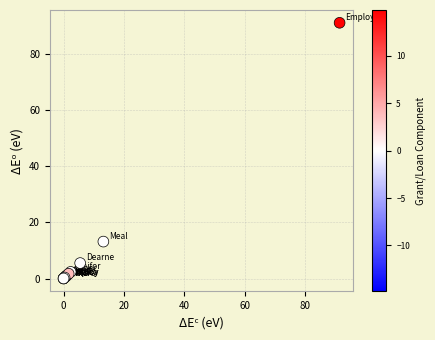

What Y value in the scatter plot is closest to 45?

13.2